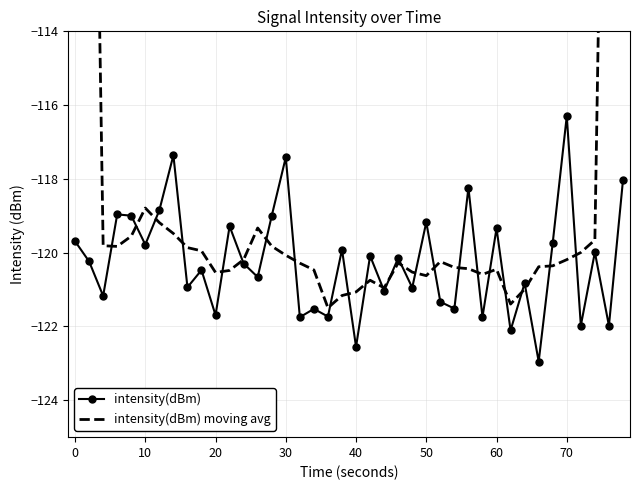

How many values in the intensity(dBm) moving avg series exceed -120?

16